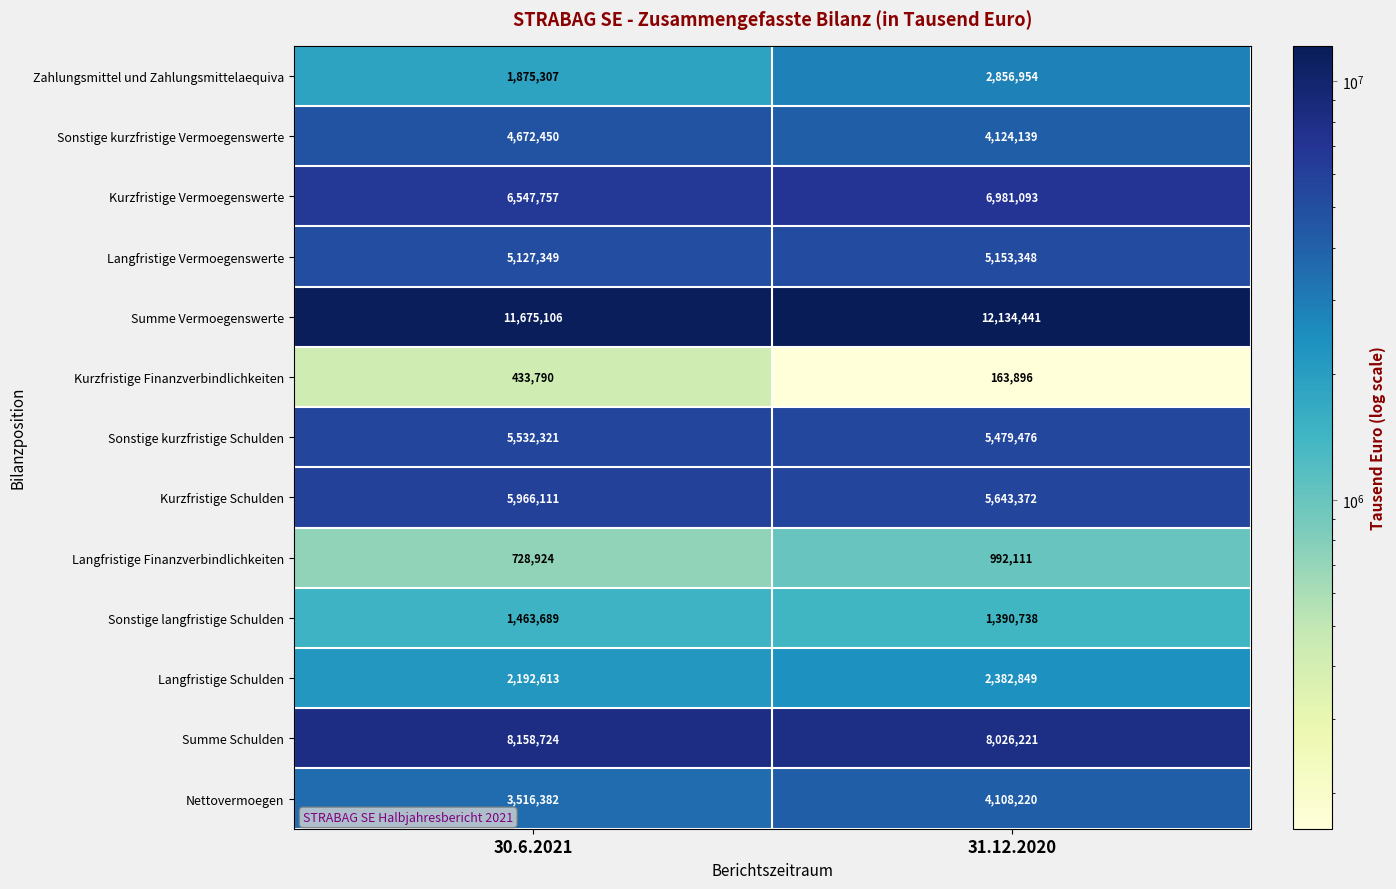

How many distinct data groups are displayed?

13